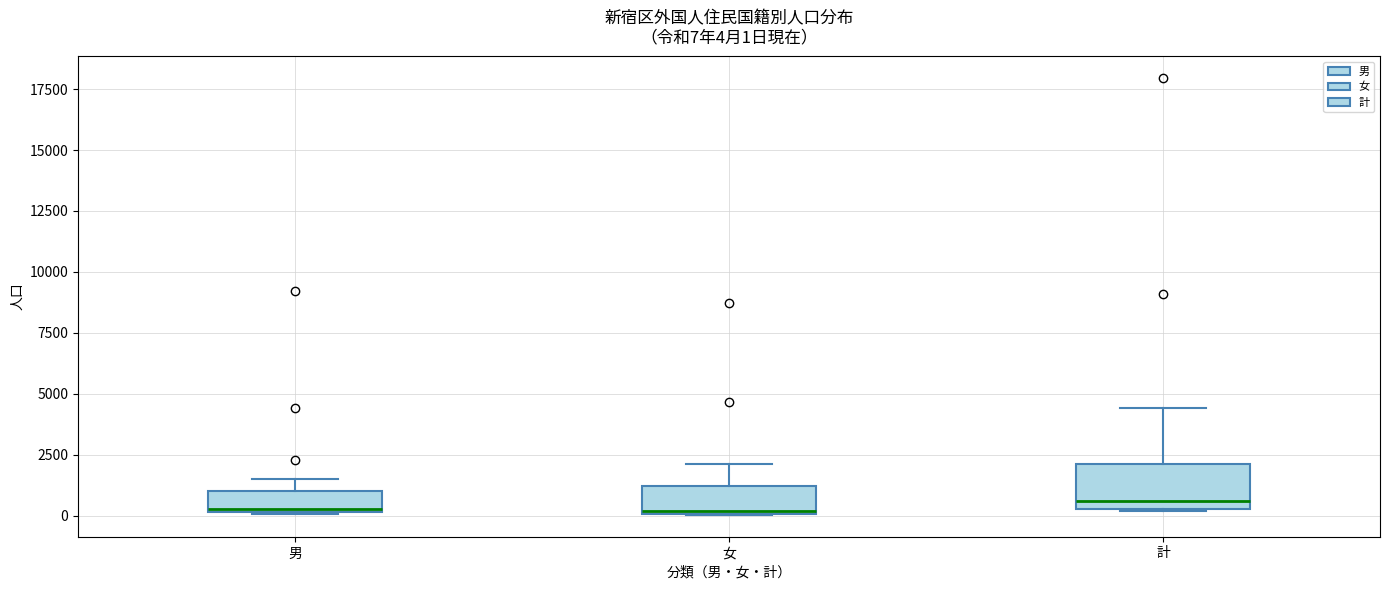

Comparing the boxes themselves (not the whiskers), which one is the tallest?

計